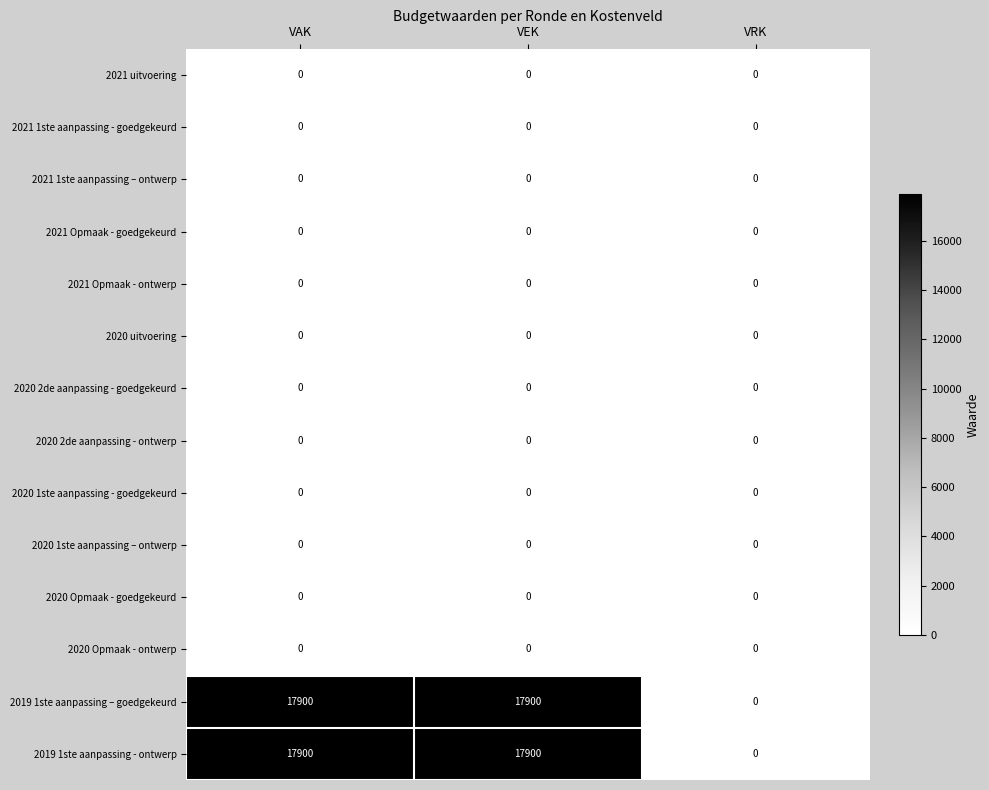

What is the total value across all series at VAK?

35800